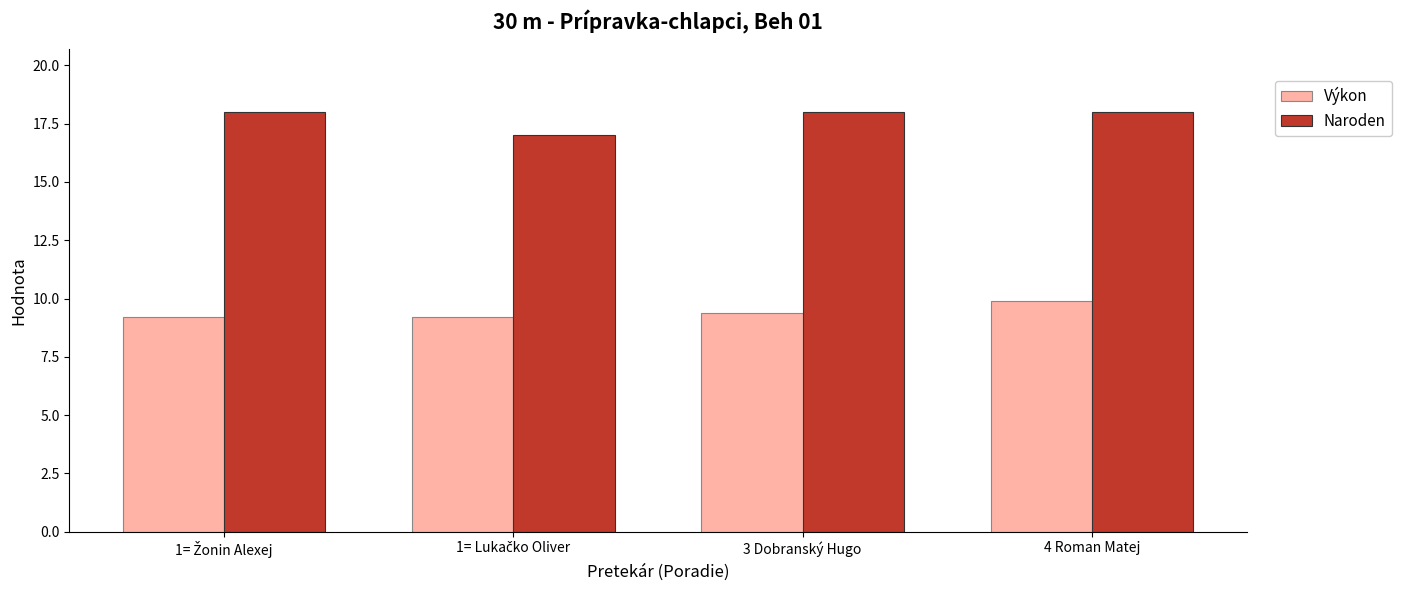

What position from the left is 4 Roman Matej?

4